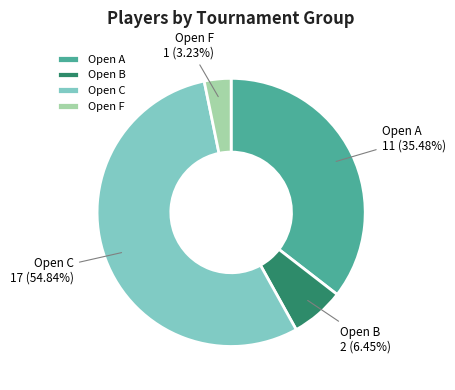

Which category has the biggest portion of the pie?

Open C